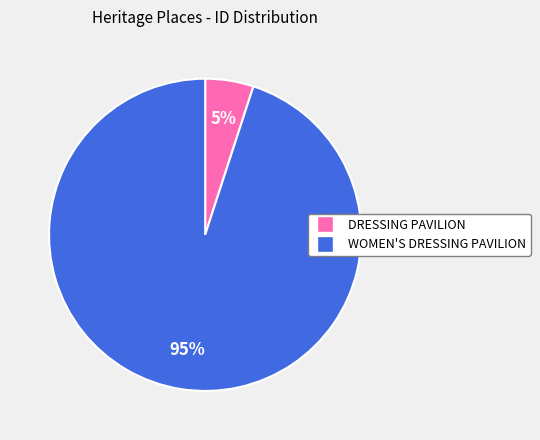

To the nearest percent, what is the difference between the DRESSING PAVILION and WOMEN'S DRESSING PAVILION slice percentages?

90%